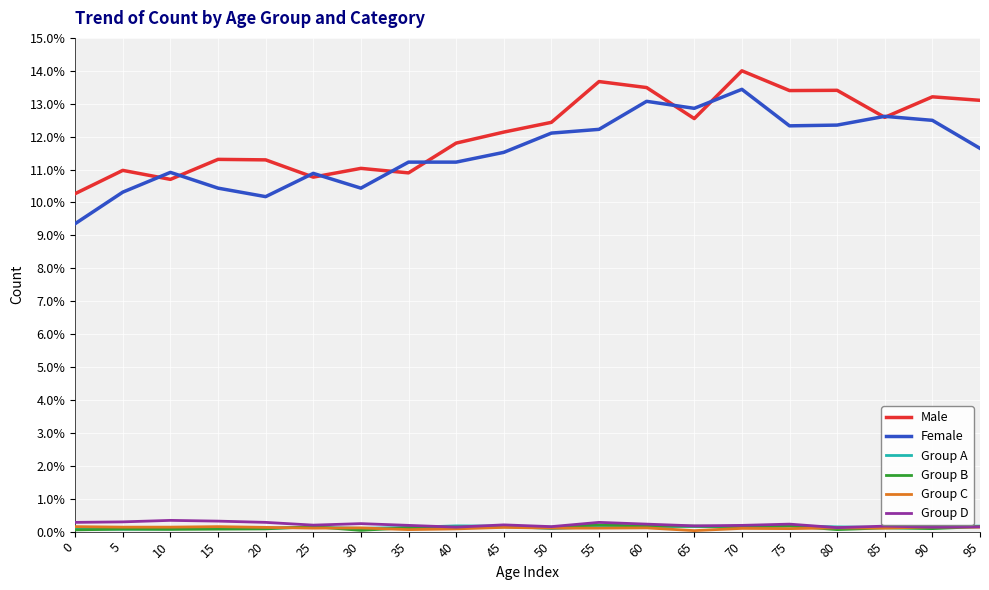

At which category does the chart reach its peak across all series?

70